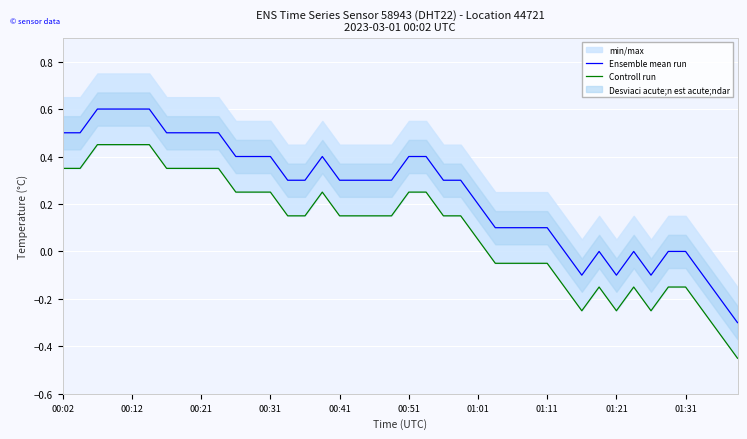

How many Ensemble mean run values are between 0 and 1?

34